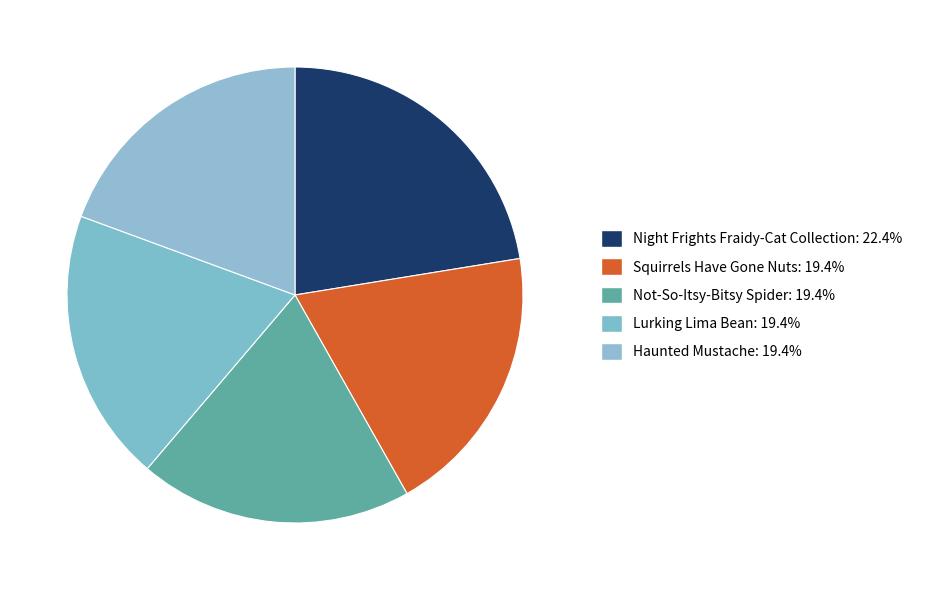

Do Not-So-Itsy-Bitsy Spider and Haunted Mustache together represent more than half of the pie?

No